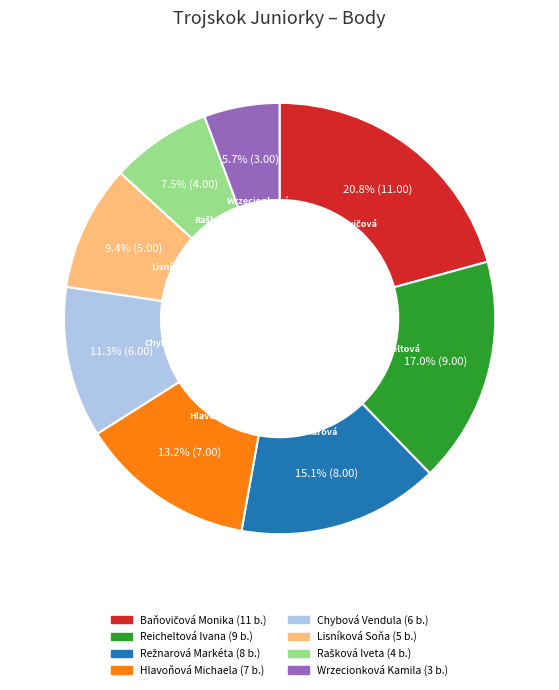

How much of the chart is everything except Wrzecionková Kamila?

94.3%